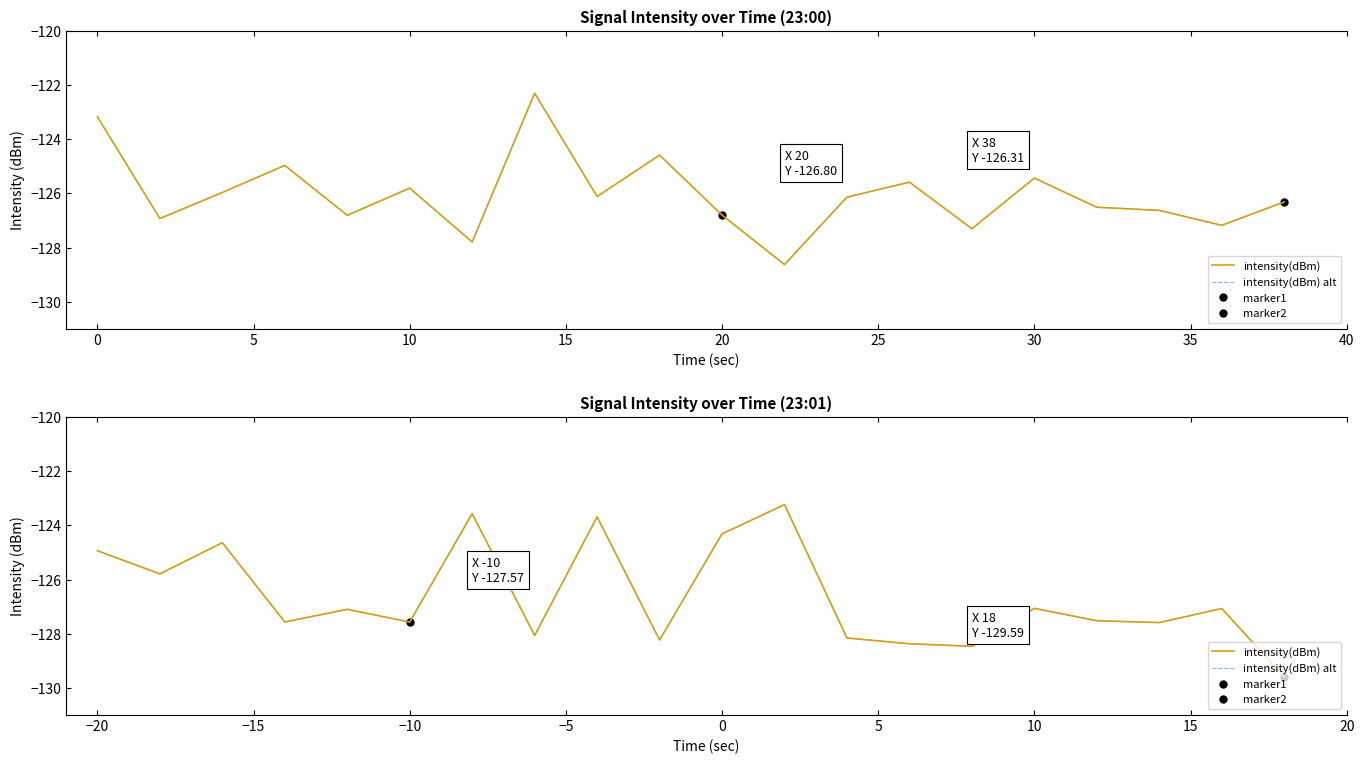

Is the value of intensity(dBm) alt at 35 greater than the value of intensity(dBm) at 5?

Yes